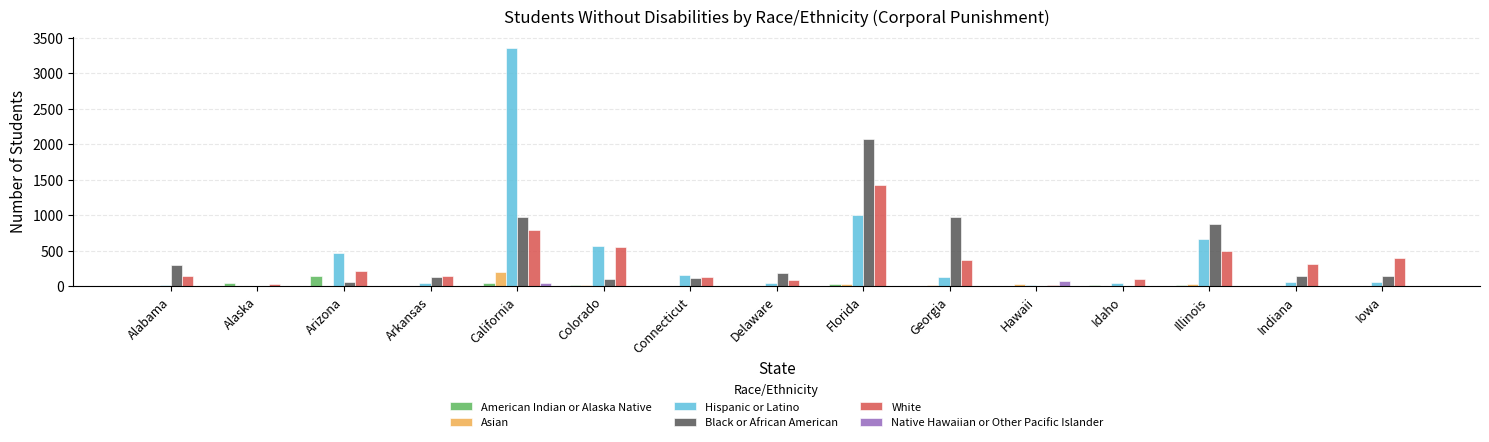

Is it true that Black or African American equals 113 at Connecticut?

True